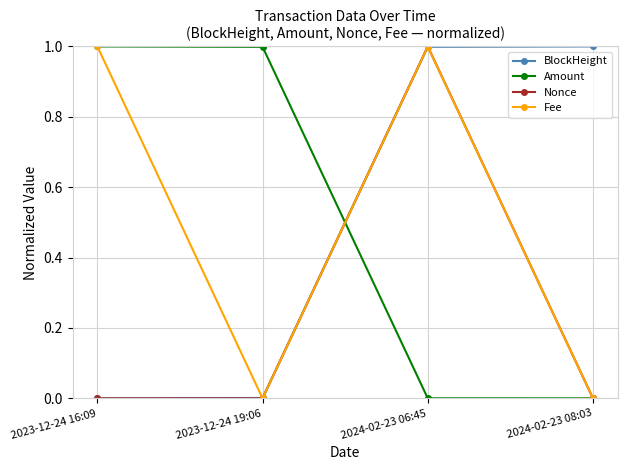

Is the value of Amount at 2023-12-24 16:09 greater than the value of BlockHeight at 2023-12-24 16:09?

Yes